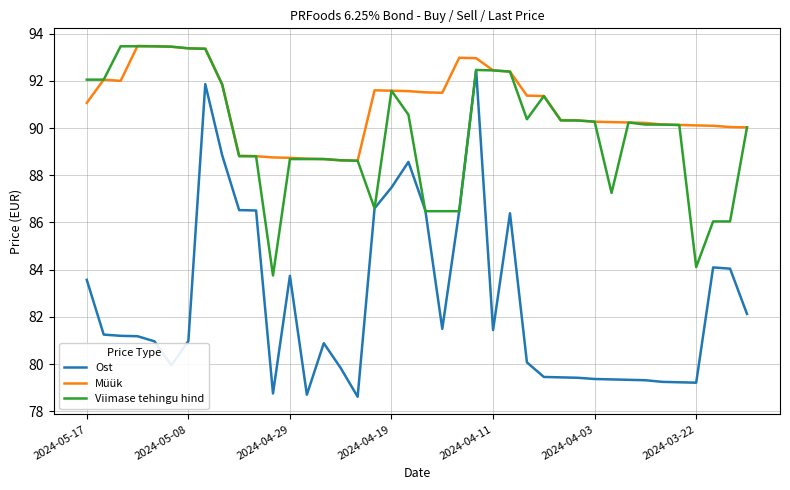

Which series has the largest total across all categories?

Müük